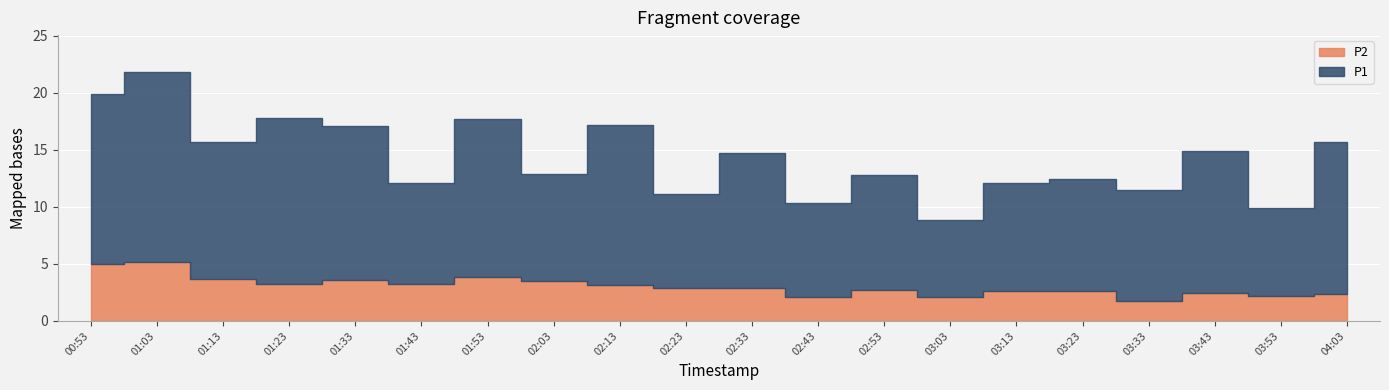

How many interior local valleys does the P2 series have?

6